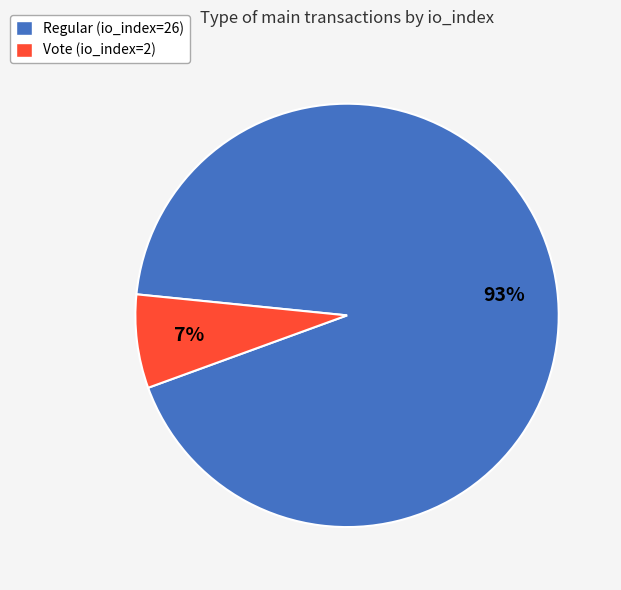

To the nearest percent, what portion does Vote (io_index=2) represent?

7%